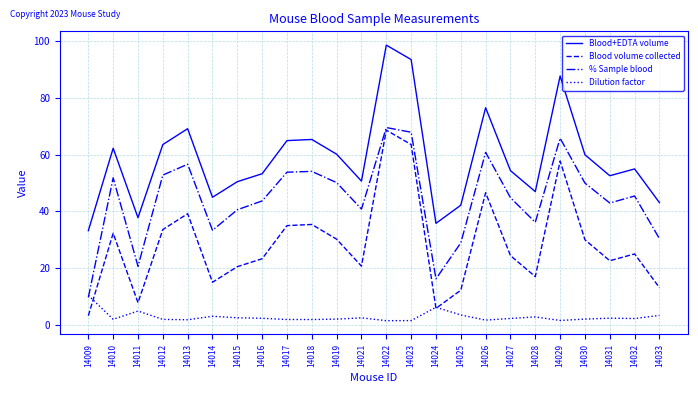

At which label is Dilution factor closest to 5?

14011